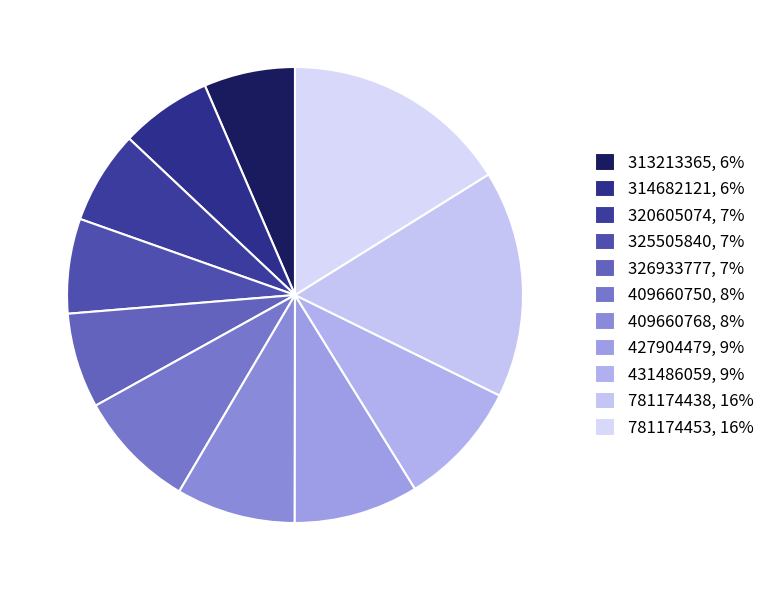

How many segments does this pie chart have?

11